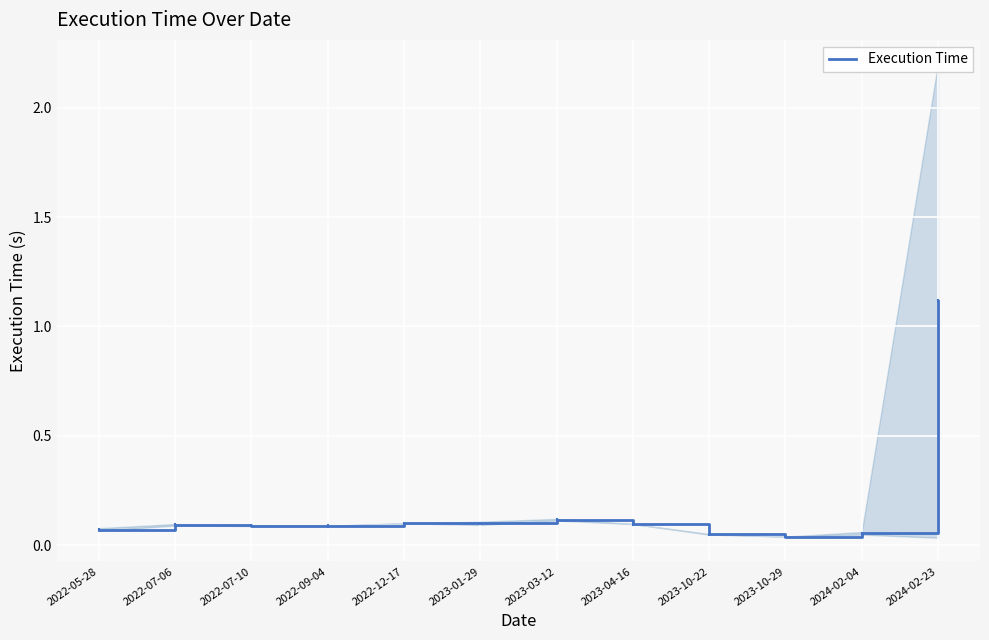

Between 2022-12-17 and 2022-05-28, which is larger?

2022-12-17